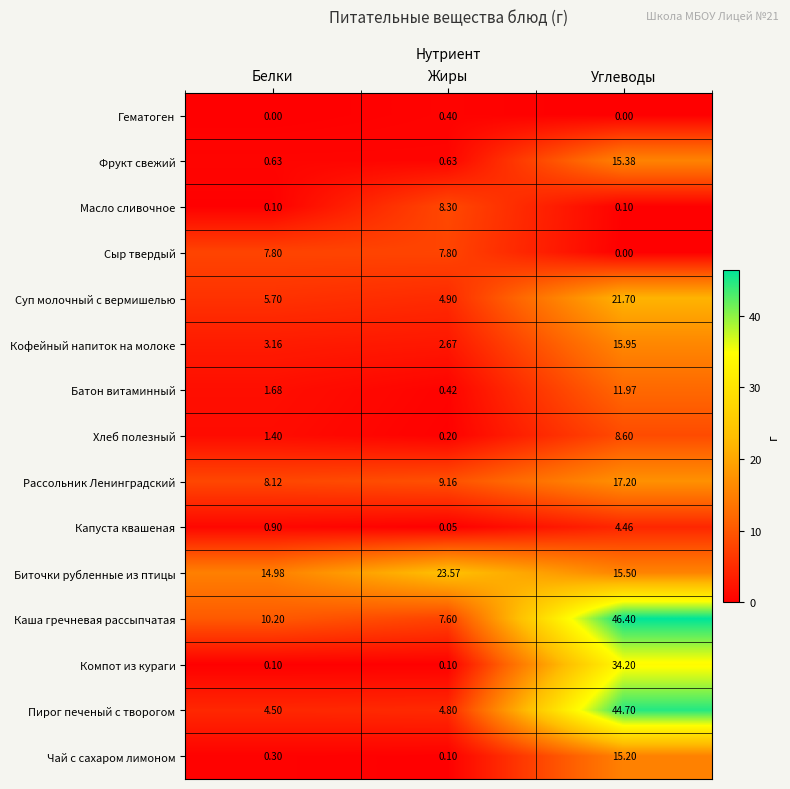

At which label is Сыр твердый closest to 3?

Углеводы